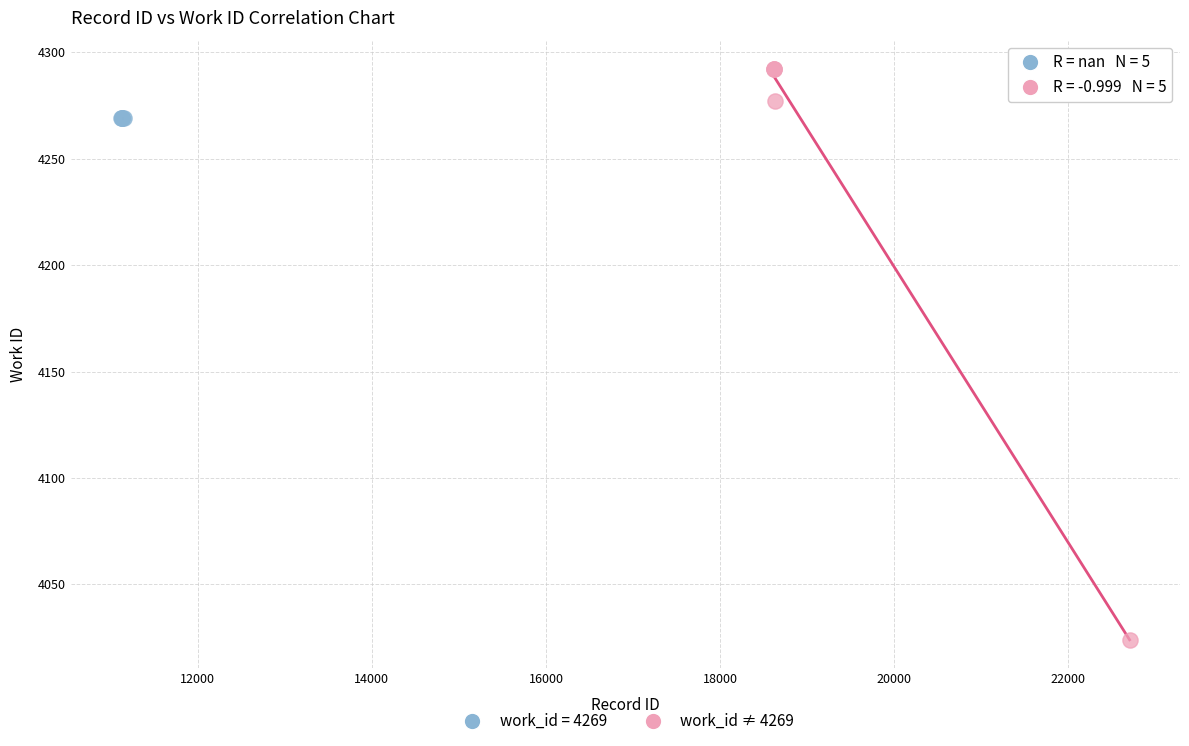

Which series reaches the maximum Y coordinate?

work_id ≠ 4269